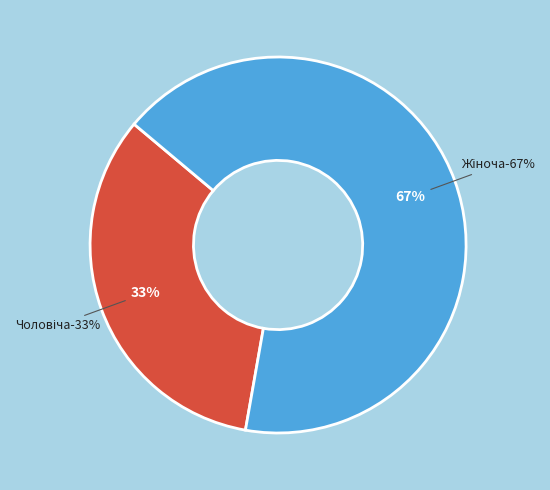

Which has a higher value, Чоловіча or Жіноча?

Жіноча